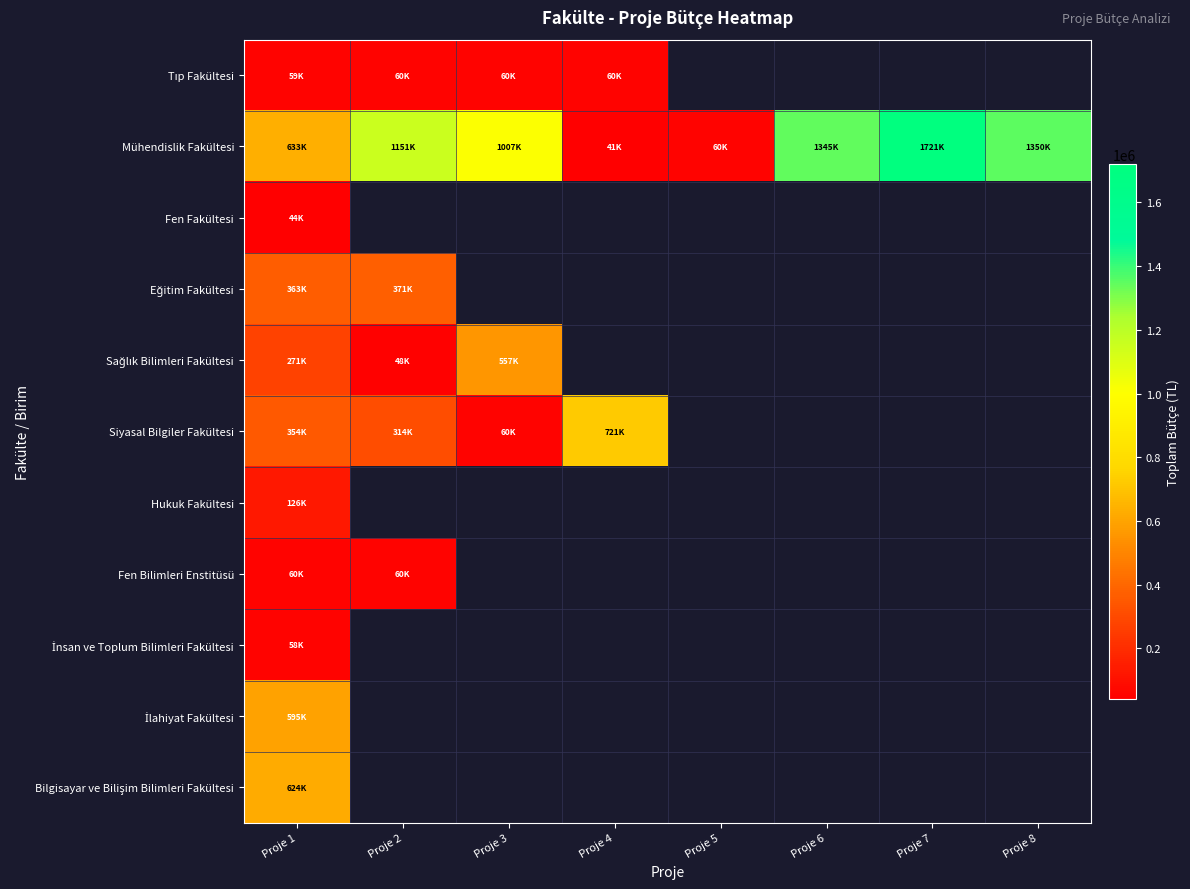

Which series changed the most between Proje 3 and Proje 8?

Mühendislik Fakültesi